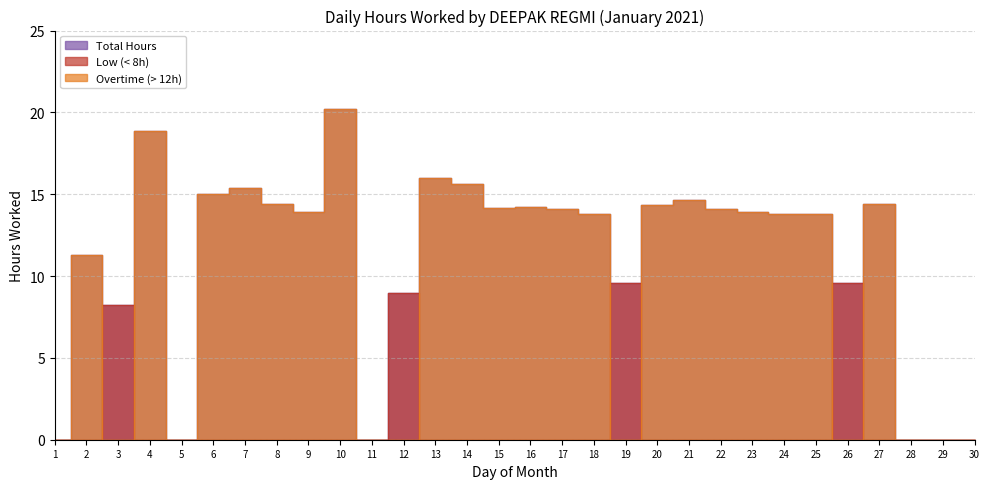

What is the greatest value displayed?

20.2